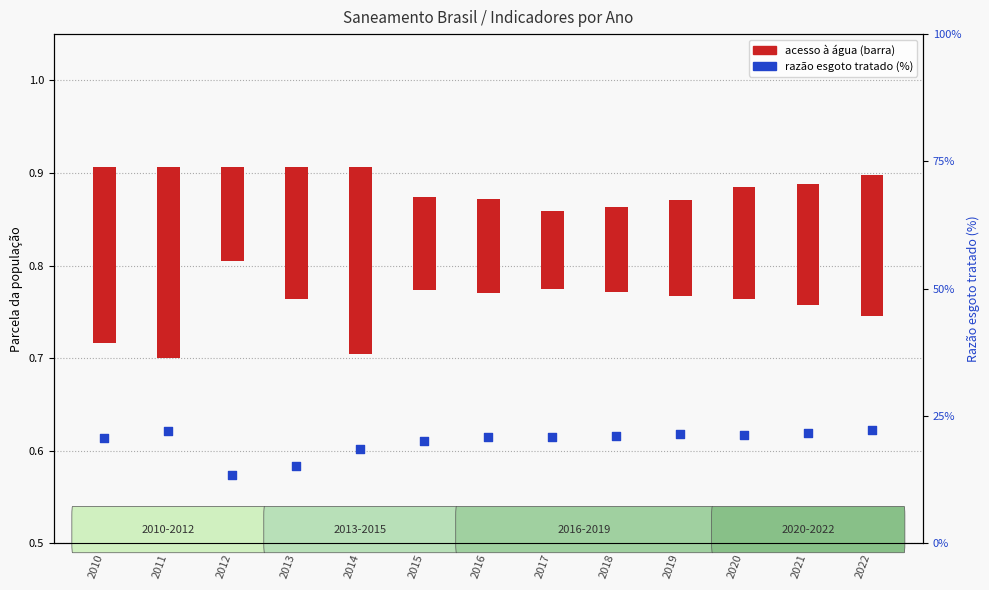

What is the change in value from 2011 to 2016?

-1.1